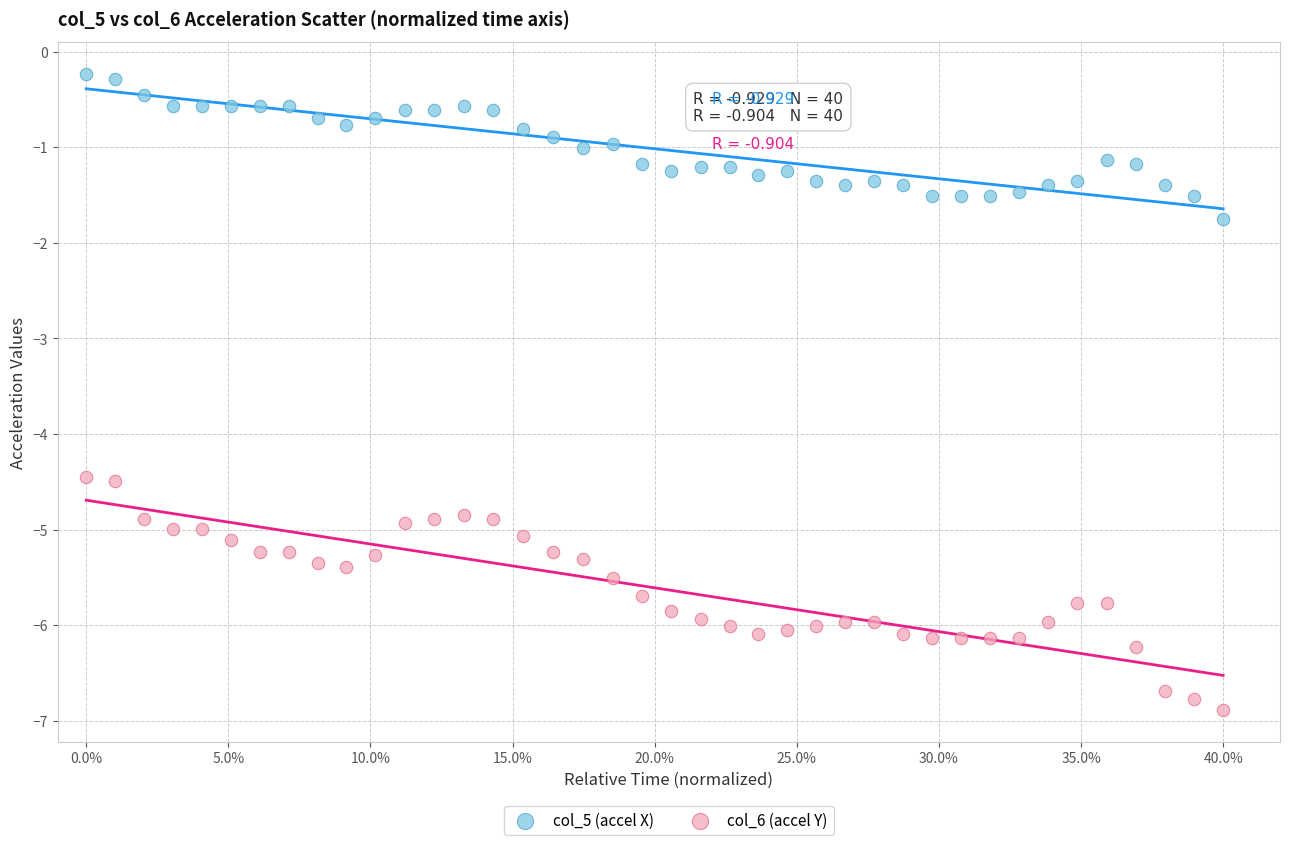

Across all data points, what is the range of Y values (max minus min)?

6.7